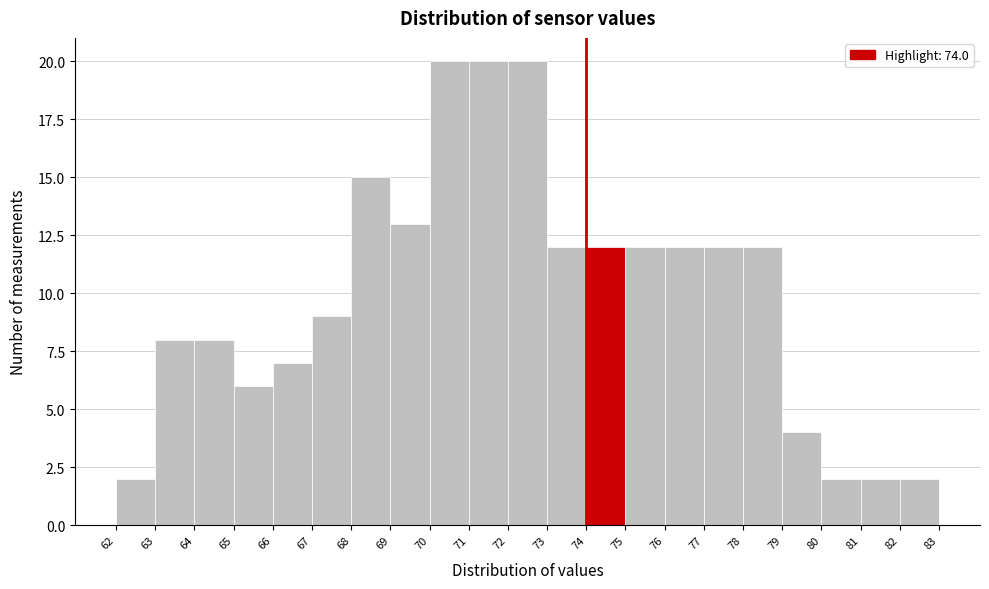

Reading left to right, transcribe this chart: for each bar, give the range it covers on the x-axis and its height. The values are not printed on the chart, so give them approximately, as read against the axis.

62 to 63: 2
63 to 64: 8
64 to 65: 8
65 to 66: 6
66 to 67: 7
67 to 68: 9
68 to 69: 15
69 to 70: 13
70 to 71: 20
71 to 72: 20
72 to 73: 20
73 to 74: 12
74 to 75: 12
75 to 76: 12
76 to 77: 12
77 to 78: 12
78 to 79: 12
79 to 80: 4
80 to 81: 2
81 to 82: 2
82 to 83: 2